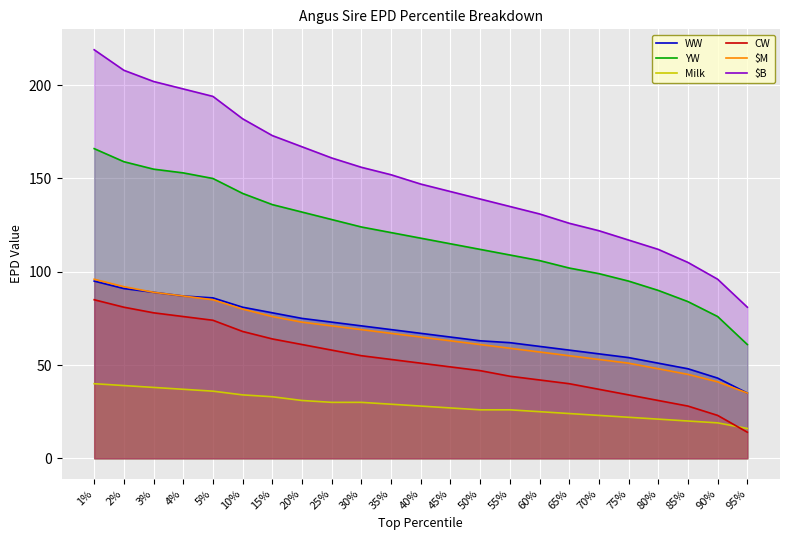

What is the value of the YW point at the 5th from the left?

150